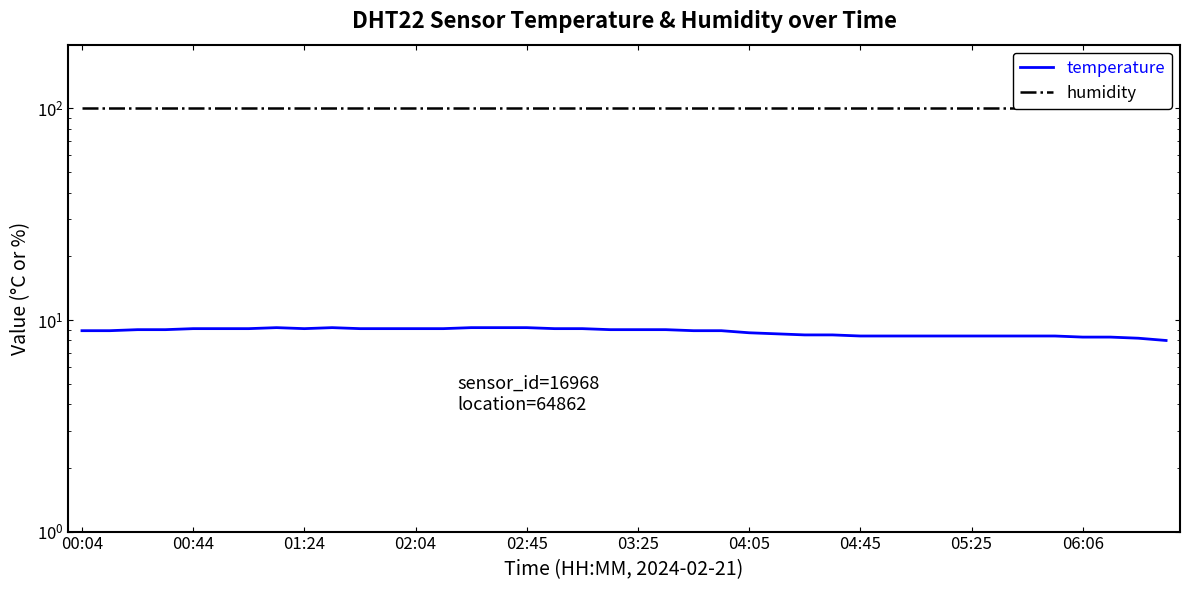

What is the minimum value shown in the chart?

8.0